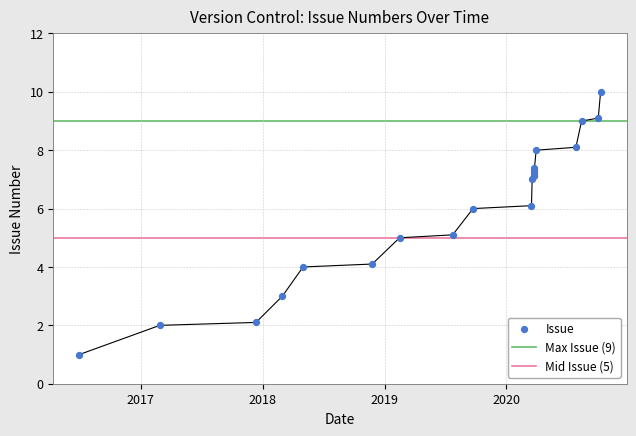

What is the change in value from 2020-03-16 to 2020-03-25?

+1.3